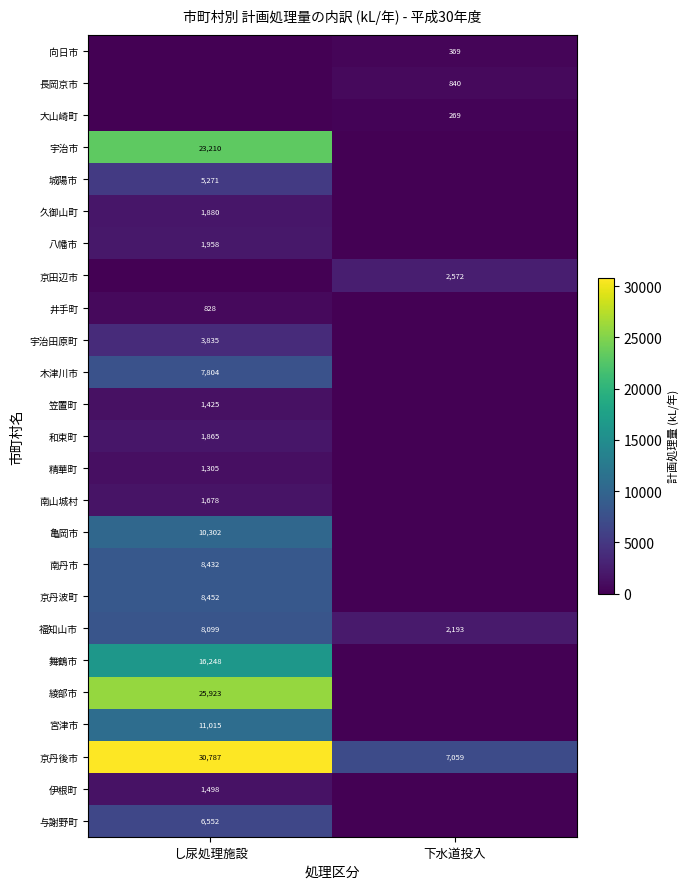

Which category has the highest value across all series?

し尿処理施設